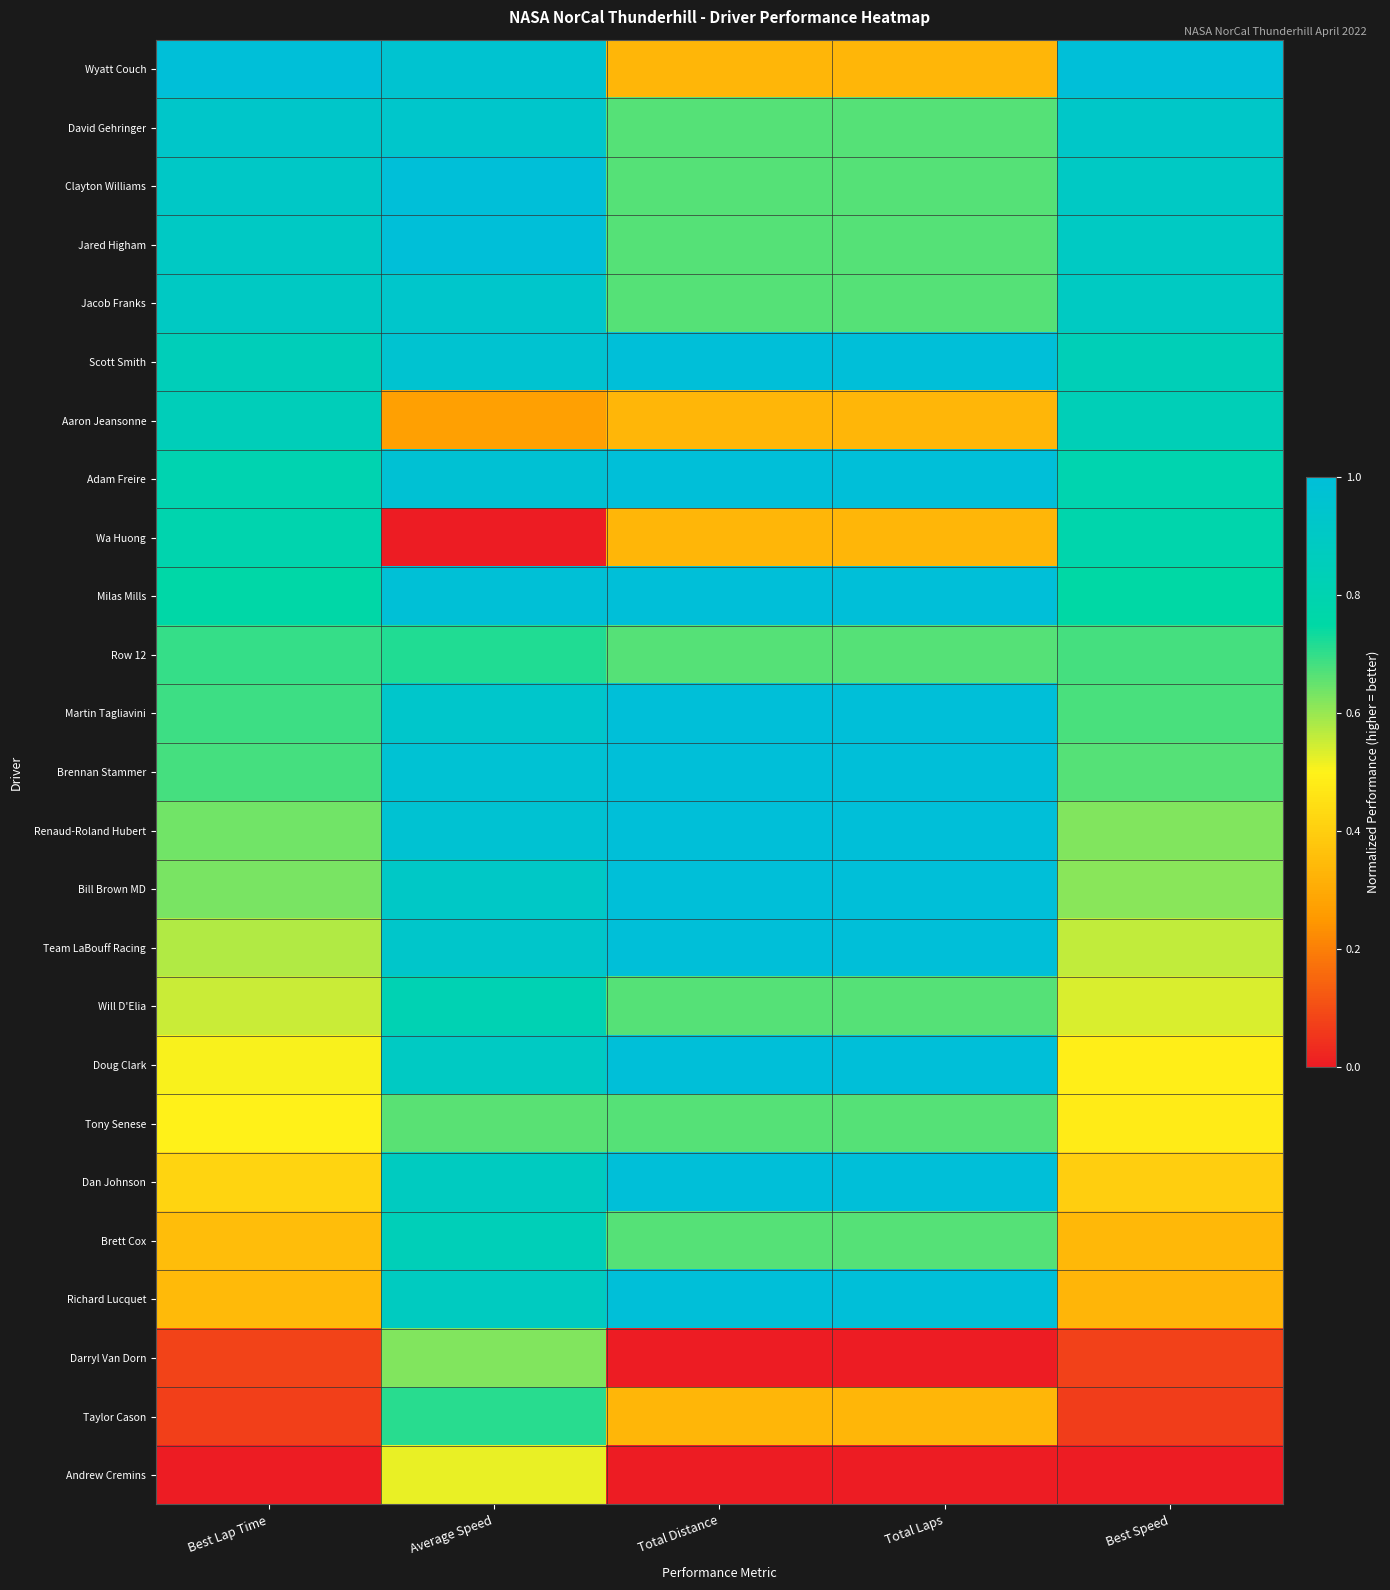

Reading left to right, transcribe all the data shown in this chart.

Wyatt Couch: Best Lap Time=1.0	Average Speed=1.0	Total Distance=0.3	Total Laps=0.3	Best Speed=1.0
David Gehringer: Best Lap Time=0.9	Average Speed=0.9	Total Distance=0.7	Total Laps=0.7	Best Speed=0.9
Clayton Williams: Best Lap Time=0.9	Average Speed=1.0	Total Distance=0.7	Total Laps=0.7	Best Speed=0.9
Jared Higham: Best Lap Time=0.9	Average Speed=1.0	Total Distance=0.7	Total Laps=0.7	Best Speed=0.9
Jacob Franks: Best Lap Time=0.9	Average Speed=0.9	Total Distance=0.7	Total Laps=0.7	Best Speed=0.9
Scott Smith: Best Lap Time=0.8	Average Speed=1.0	Total Distance=1.0	Total Laps=1.0	Best Speed=0.8
Aaron Jeansonne: Best Lap Time=0.8	Average Speed=0.3	Total Distance=0.3	Total Laps=0.3	Best Speed=0.8
Adam Freire: Best Lap Time=0.8	Average Speed=1.0	Total Distance=1.0	Total Laps=1.0	Best Speed=0.8
Wa Huong: Best Lap Time=0.8	Average Speed=0.0	Total Distance=0.3	Total Laps=0.3	Best Speed=0.8
Milas Mills: Best Lap Time=0.8	Average Speed=1.0	Total Distance=1.0	Total Laps=1.0	Best Speed=0.7
Row 12: Best Lap Time=0.7	Average Speed=0.7	Total Distance=0.7	Total Laps=0.7	Best Speed=0.7
Martin Tagliavini: Best Lap Time=0.7	Average Speed=0.9	Total Distance=1.0	Total Laps=1.0	Best Speed=0.7
Brennan Stammer: Best Lap Time=0.7	Average Speed=1.0	Total Distance=1.0	Total Laps=1.0	Best Speed=0.7
Renaud-Roland Hubert: Best Lap Time=0.6	Average Speed=1.0	Total Distance=1.0	Total Laps=1.0	Best Speed=0.6
Bill Brown MD: Best Lap Time=0.6	Average Speed=0.9	Total Distance=1.0	Total Laps=1.0	Best Speed=0.6
Team LaBouff Racing: Best Lap Time=0.6	Average Speed=0.9	Total Distance=1.0	Total Laps=1.0	Best Speed=0.6
Will D'Elia: Best Lap Time=0.6	Average Speed=0.8	Total Distance=0.7	Total Laps=0.7	Best Speed=0.5
Doug Clark: Best Lap Time=0.5	Average Speed=0.9	Total Distance=1.0	Total Laps=1.0	Best Speed=0.5
Tony Senese: Best Lap Time=0.5	Average Speed=0.7	Total Distance=0.7	Total Laps=0.7	Best Speed=0.5
Dan Johnson: Best Lap Time=0.4	Average Speed=0.9	Total Distance=1.0	Total Laps=1.0	Best Speed=0.4
Brett Cox: Best Lap Time=0.4	Average Speed=0.8	Total Distance=0.7	Total Laps=0.7	Best Speed=0.3
Richard Lucquet: Best Lap Time=0.3	Average Speed=0.9	Total Distance=1.0	Total Laps=1.0	Best Speed=0.3
Darryl Van Dorn: Best Lap Time=0.1	Average Speed=0.6	Total Distance=0.0	Total Laps=0.0	Best Speed=0.1
Taylor Cason: Best Lap Time=0.1	Average Speed=0.7	Total Distance=0.3	Total Laps=0.3	Best Speed=0.1
Andrew Cremins: Best Lap Time=0.0	Average Speed=0.5	Total Distance=0.0	Total Laps=0.0	Best Speed=0.0